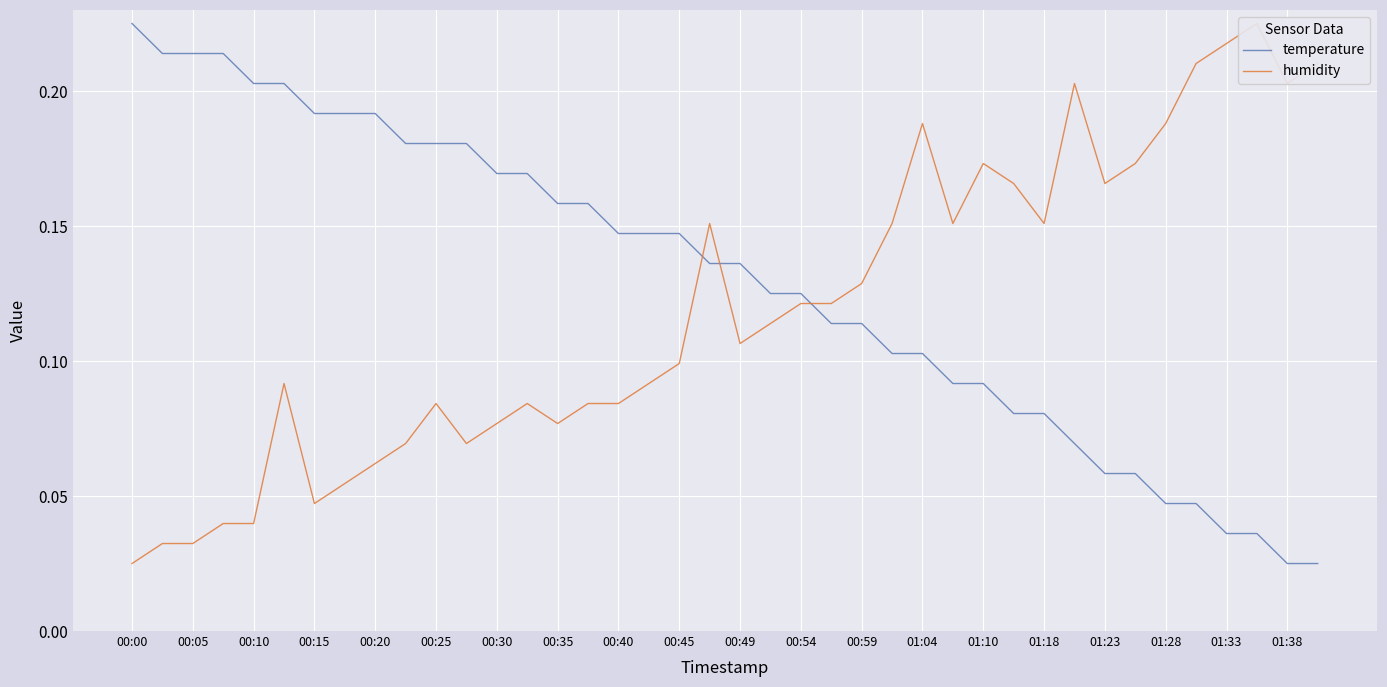

Which category has the highest value in the temperature series?

00:00